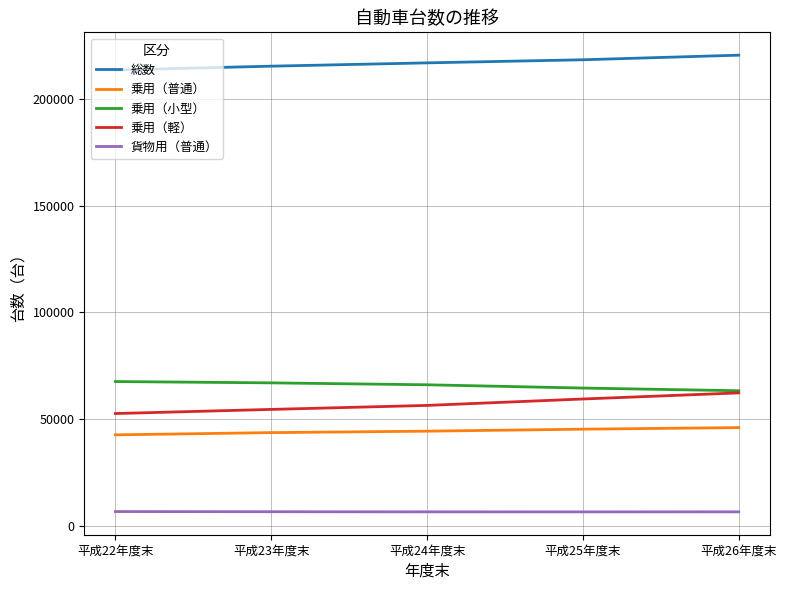

Where does the 貨物用（普通） series first go above 6437?

平成22年度末